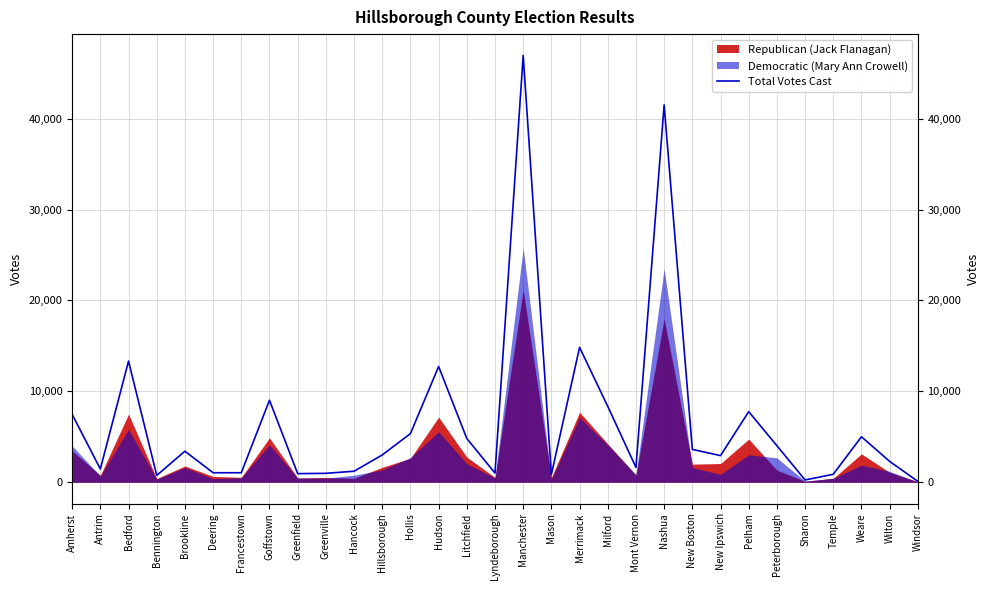

True or false: the data shows 462 at Lyndeborough.

False